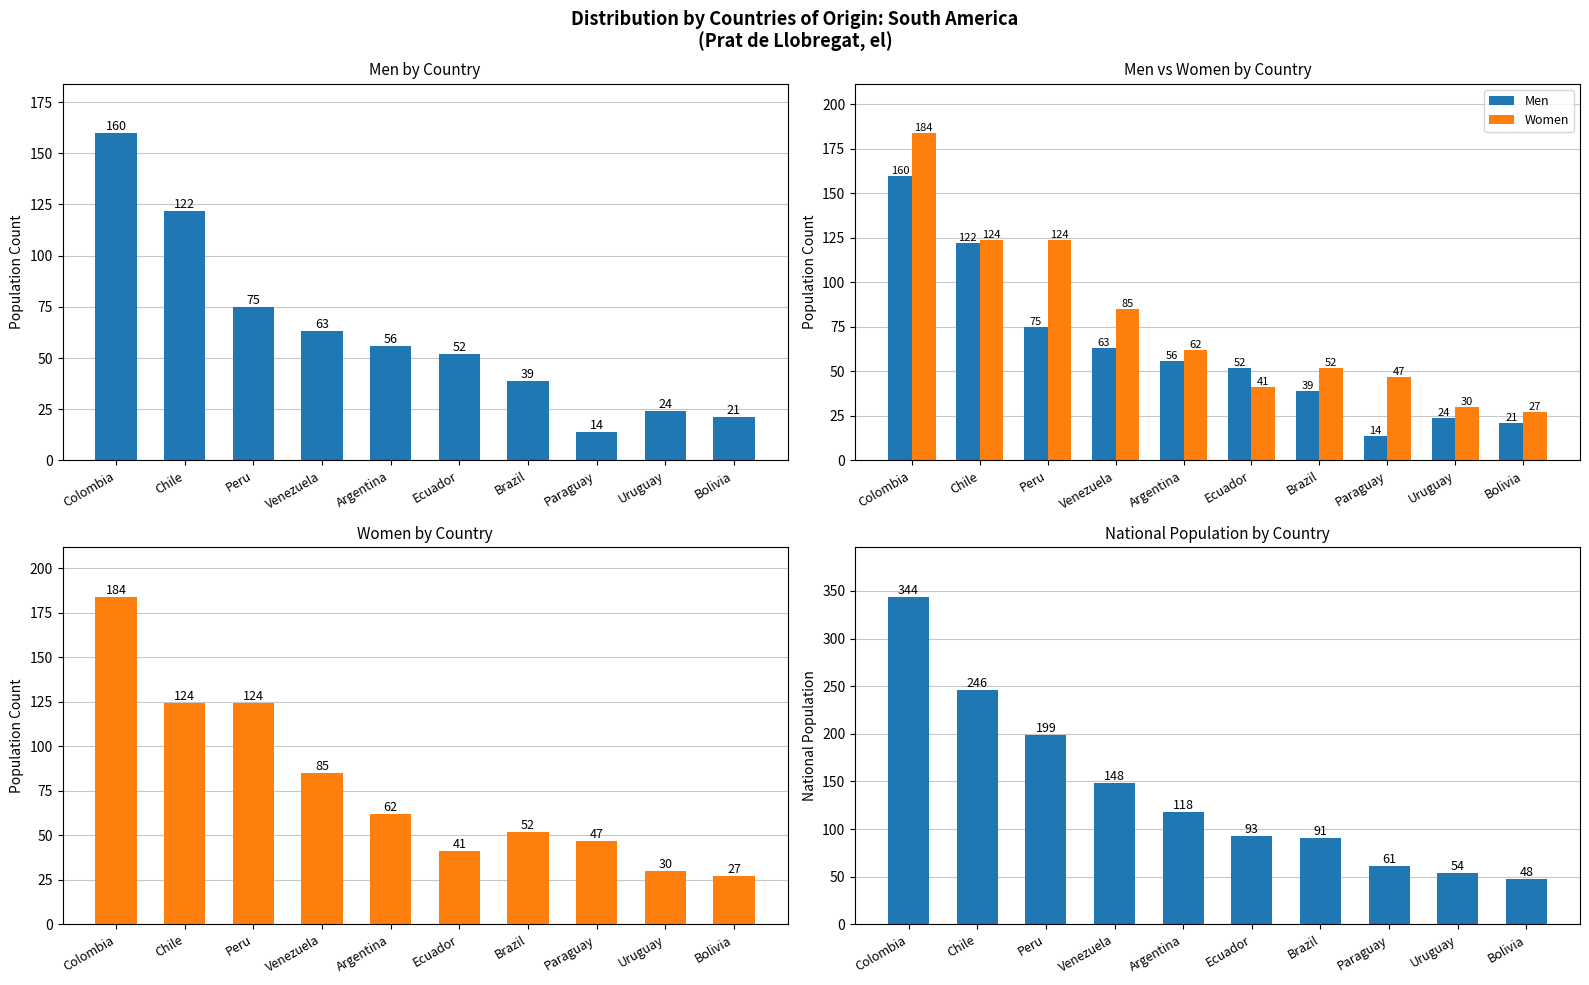

What is the sum of the Men values at Argentina and Peru?

131